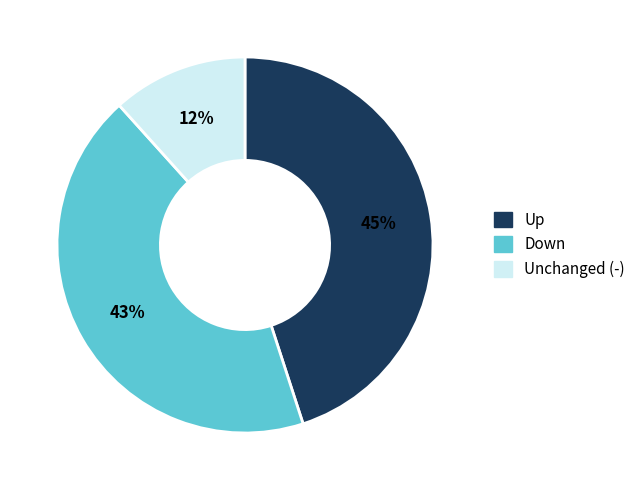

Is Up the majority of the pie?

No